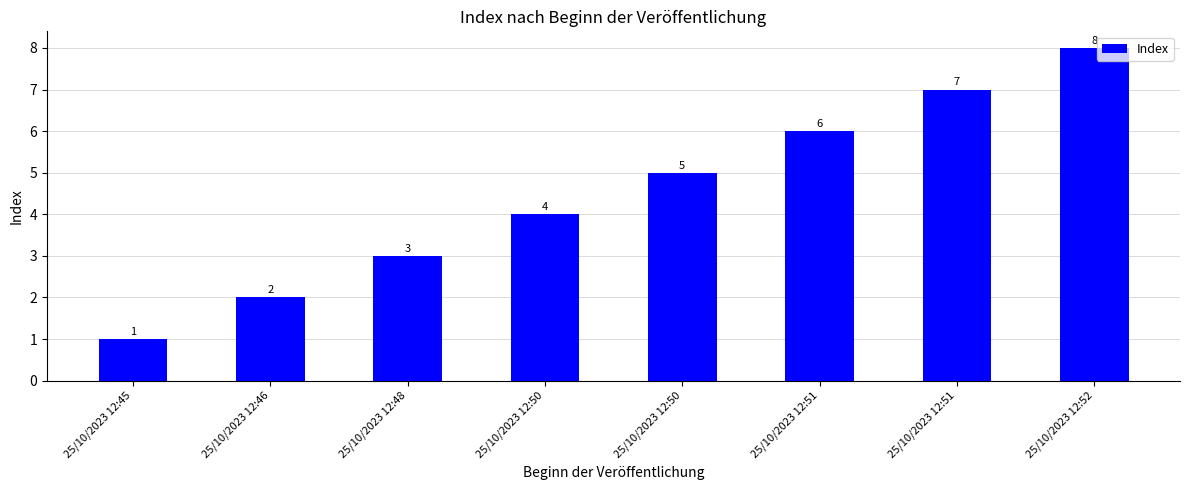

Rank the categories by value from highest to lowest.

25/10/2023 12:52, 25/10/2023 12:51, 25/10/2023 12:51, 25/10/2023 12:50, 25/10/2023 12:50, 25/10/2023 12:48, 25/10/2023 12:46, 25/10/2023 12:45